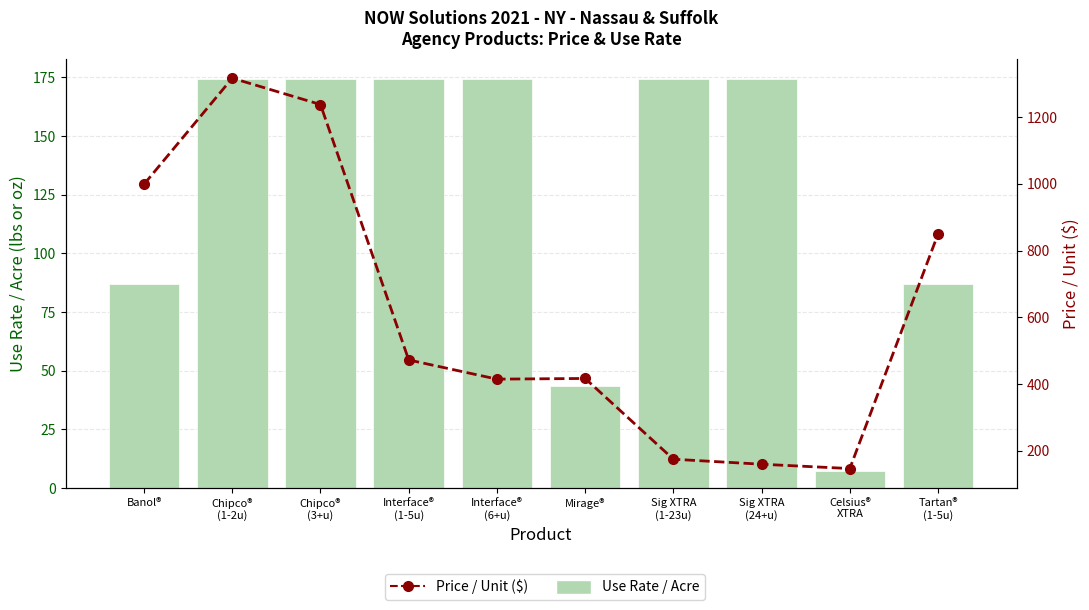

At which category is the sum across all series the highest?

Chipco®
(1-2u)